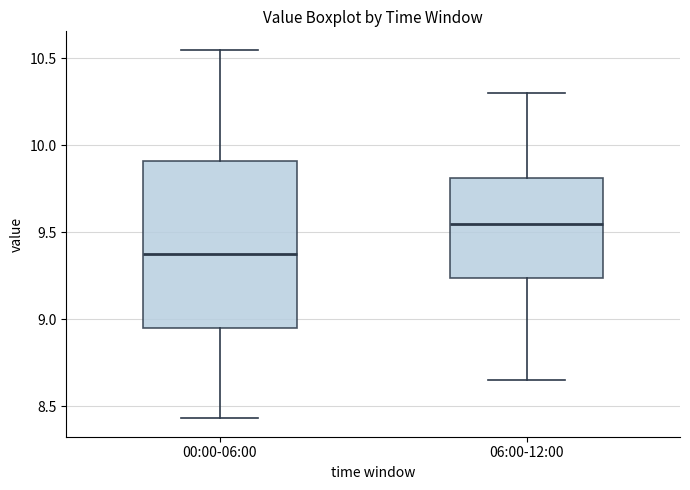

Where is the lower edge of the box for 06:00-12:00 on the y-axis? The values are not printed on the chart, so give them approximately, as read against the axis.

9.25